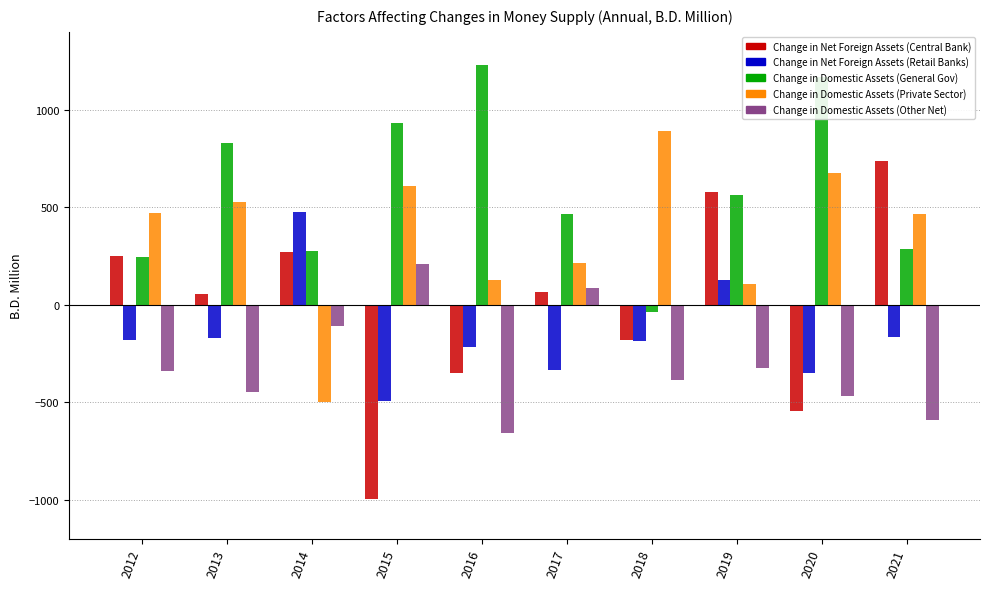

How many data points in Change in Net Foreign Assets (Retail Banks) are above -183?

4